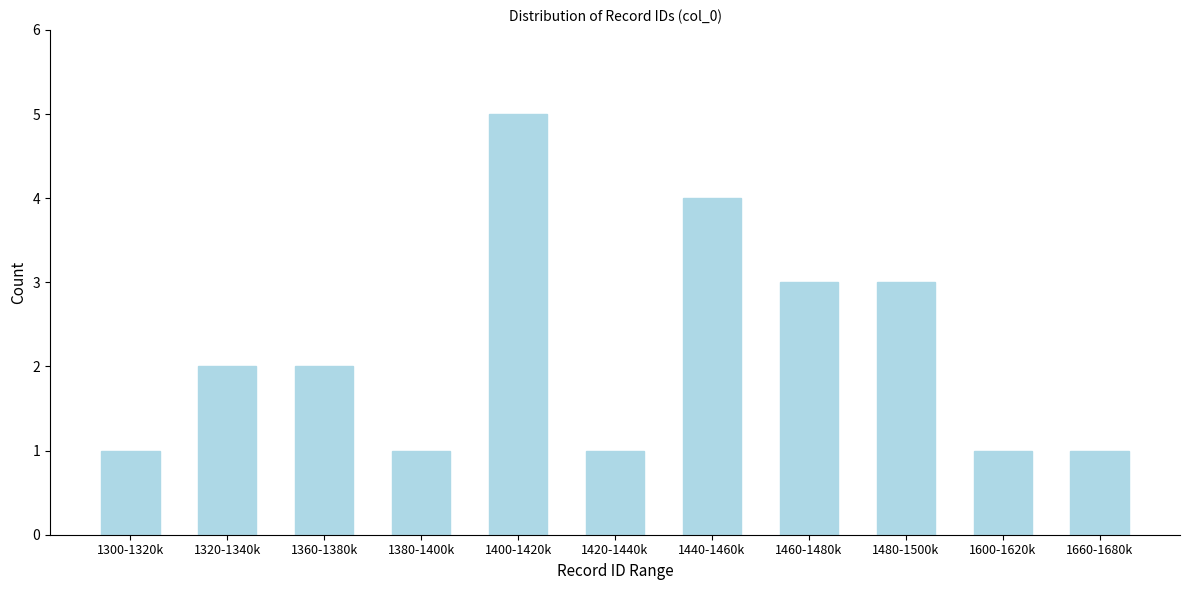

Reading left to right, list all the values displayed in this chart.

1300-1320k=1	1320-1340k=2	1360-1380k=2	1380-1400k=1	1400-1420k=5	1420-1440k=1	1440-1460k=4	1460-1480k=3	1480-1500k=3	1600-1620k=1	1660-1680k=1